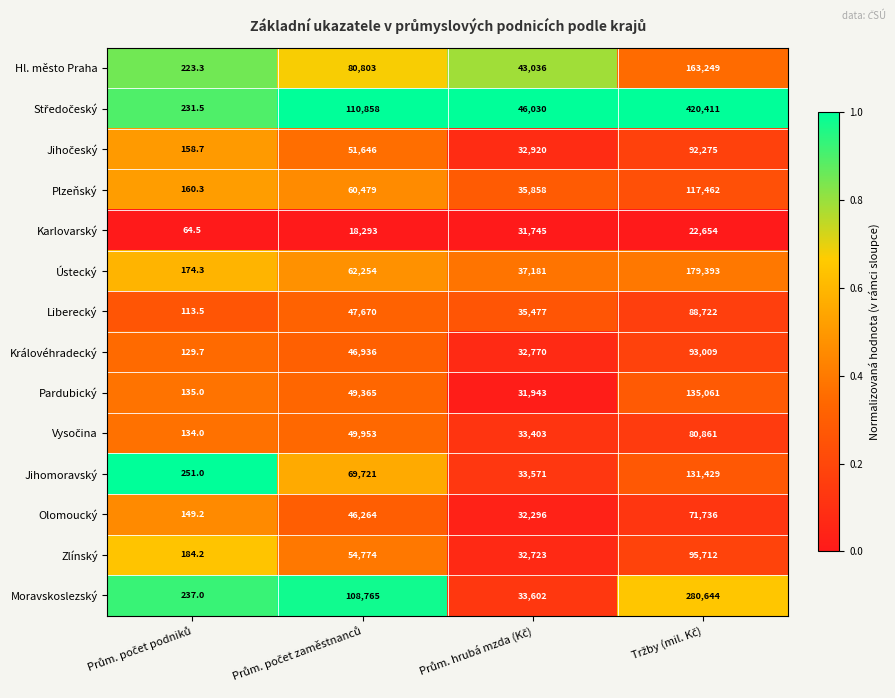

What is the difference between the second highest and second lowest values in the Plzeňský series?

24621.0